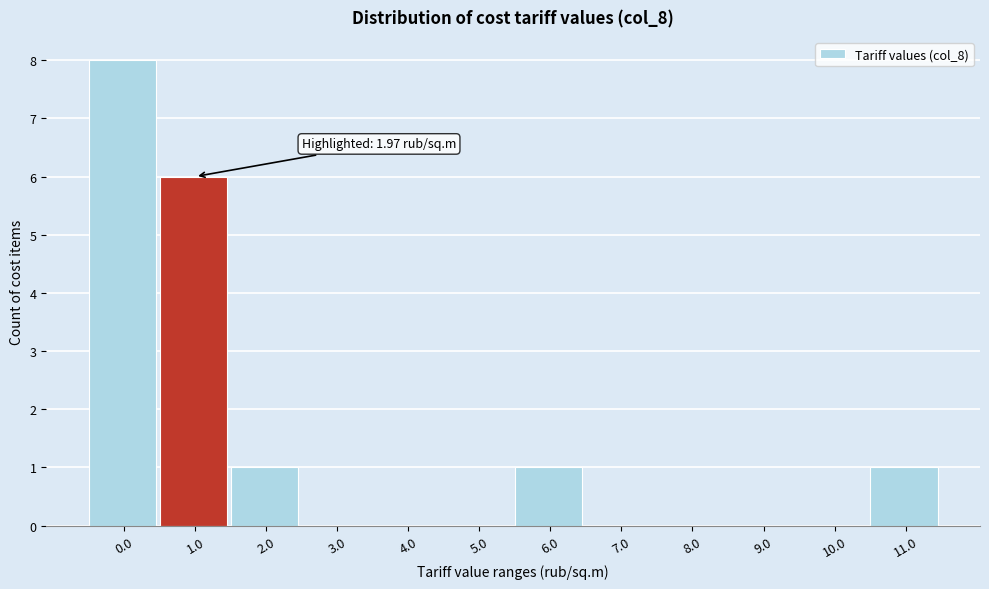

Reading left to right, transcribe all the data shown in this chart.

0.0=8	1.0=6	2.0=1	3.0=0	4.0=0	5.0=0	6.0=1	7.0=0	8.0=0	9.0=0	10.0=0	11.0=1